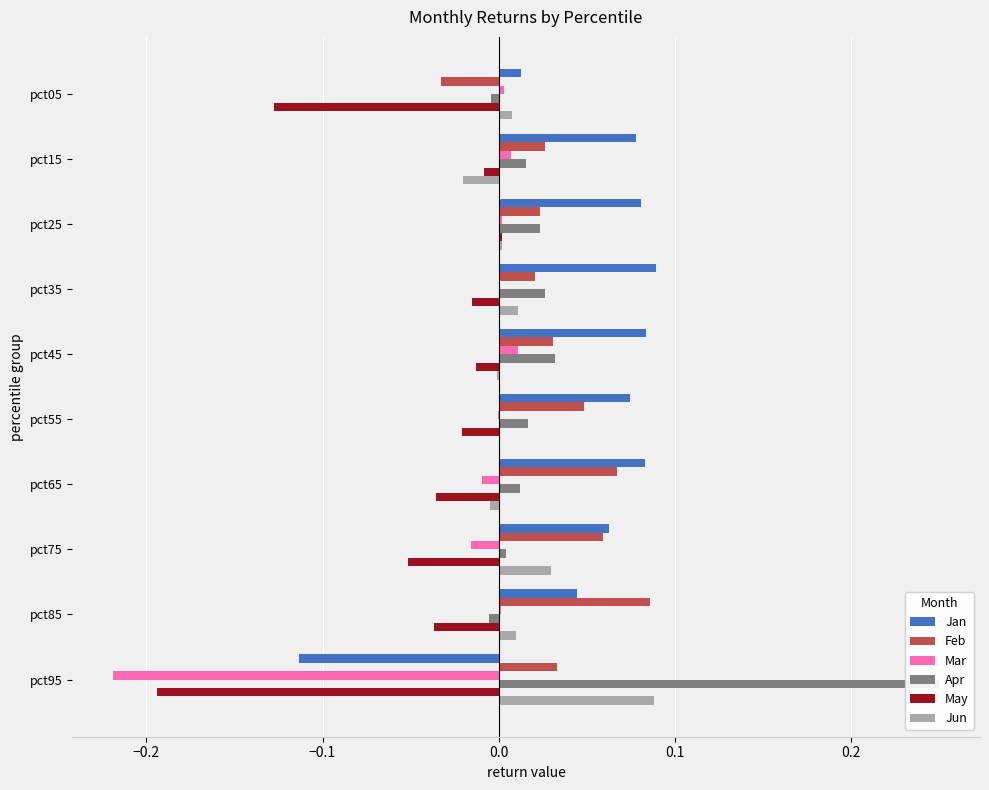

Read the Feb value at pct85.

0.1